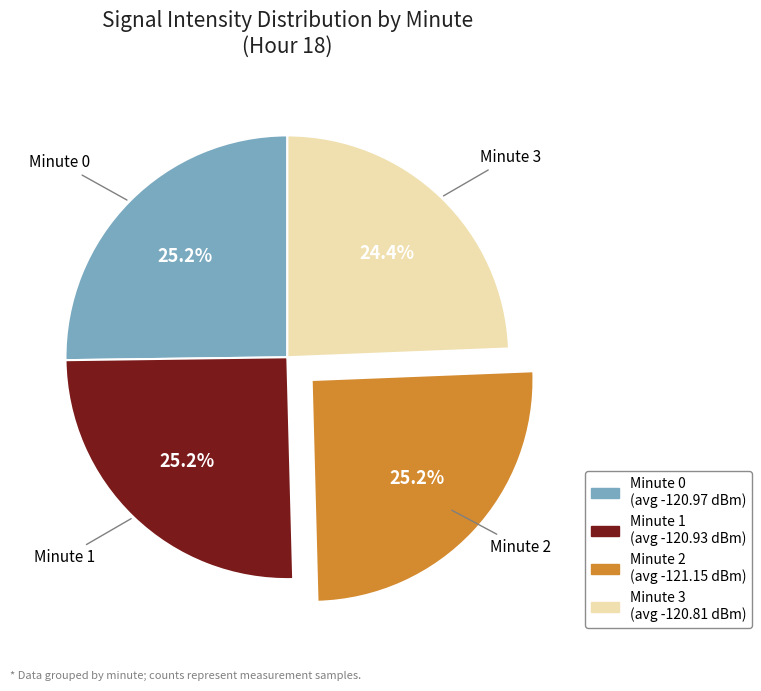

Which category has the smallest portion of the pie?

Minute 3